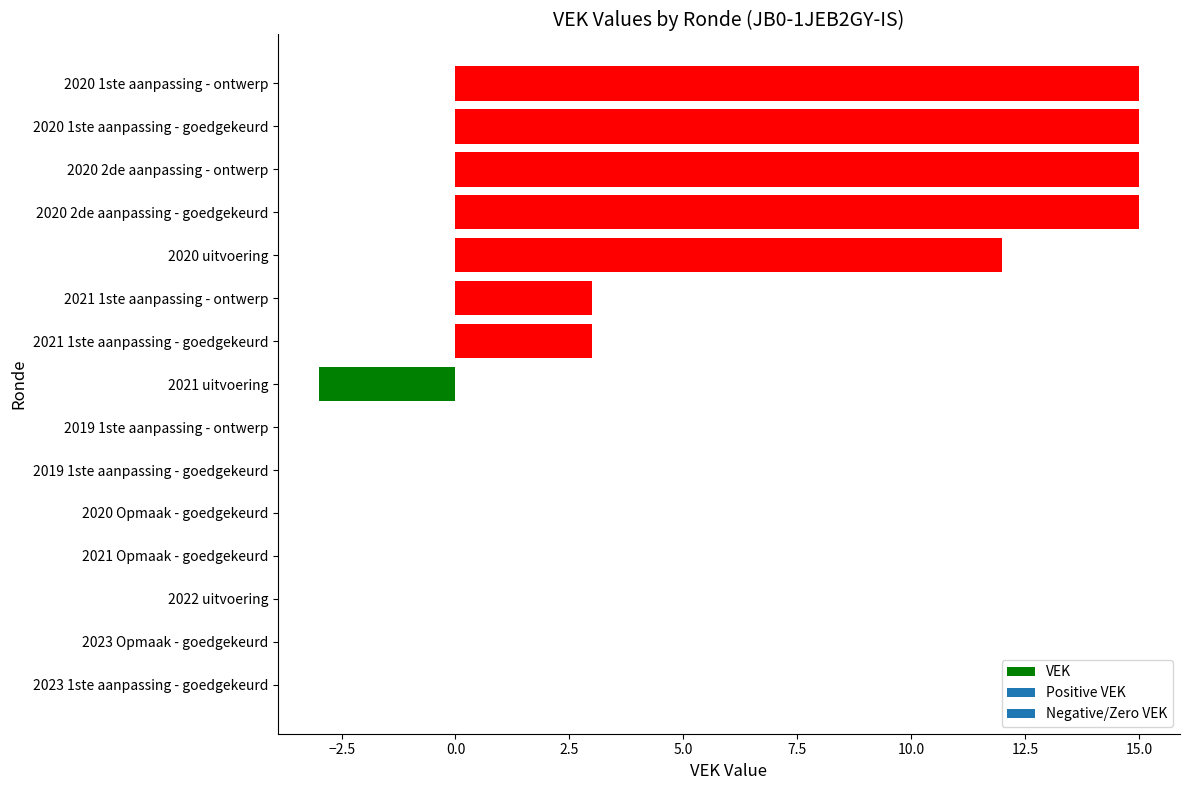

What is the maximum value shown in the chart?

15